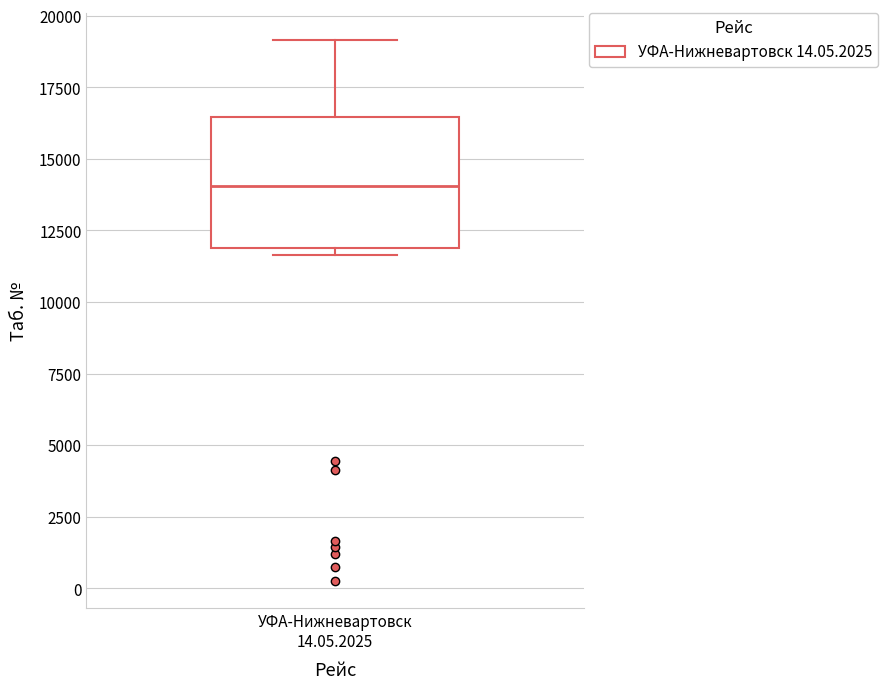

Read this box plot against the y-axis: the position of the median line, the range covered by the box, and the ends of both whiskers. The values are not printed on the chart, so give them approximately, as read against the axis.

median 14000, box 12000 to 16500, whiskers 11500 to 19000